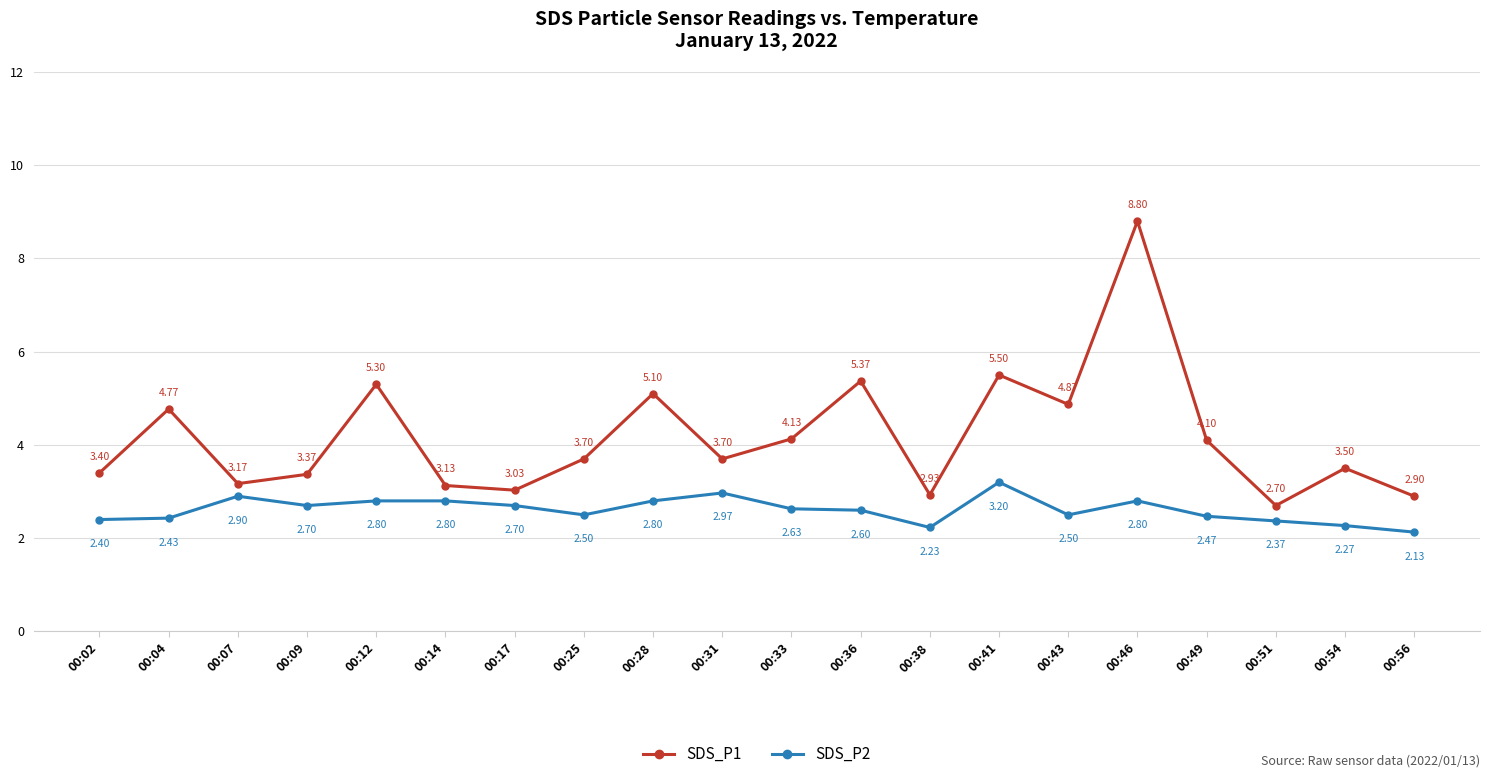

True or false: SDS_P1 and SDS_P2 intersect in this chart.

False